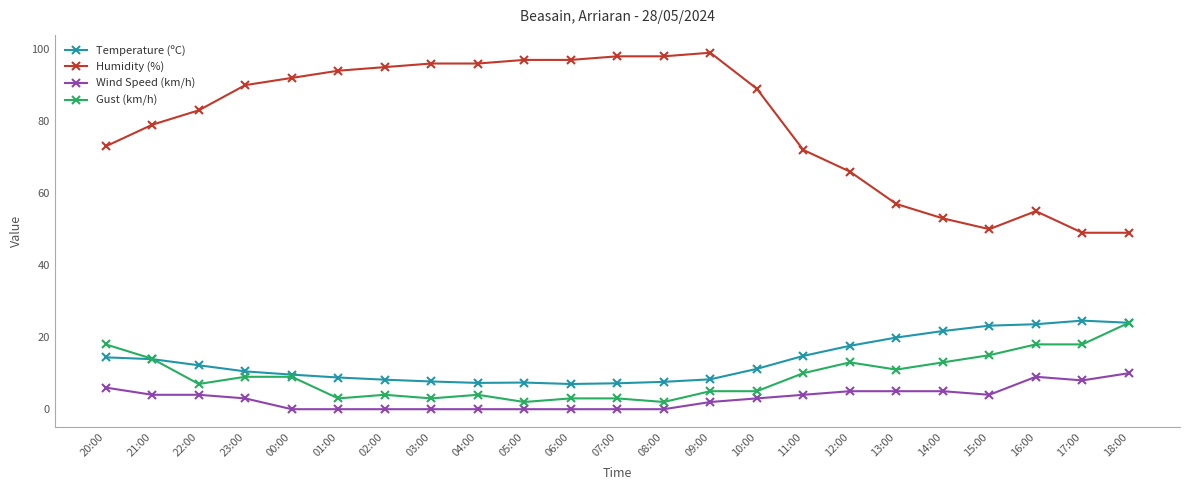

Is the value of Temperature (ºC) at 03:00 greater than the value of Wind Speed (km/h) at 02:00?

Yes